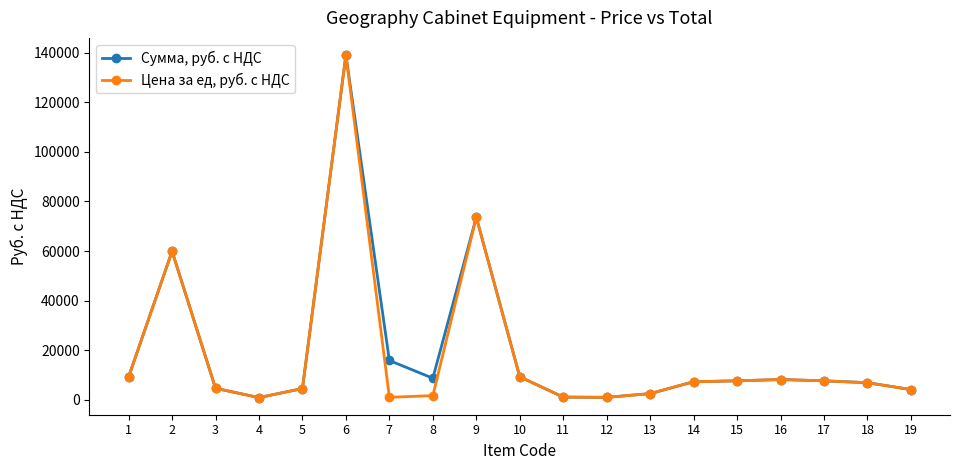

List the series in order of their overall mean, highest first.

Сумма, руб. с НДС, Цена за ед, руб. с НДС